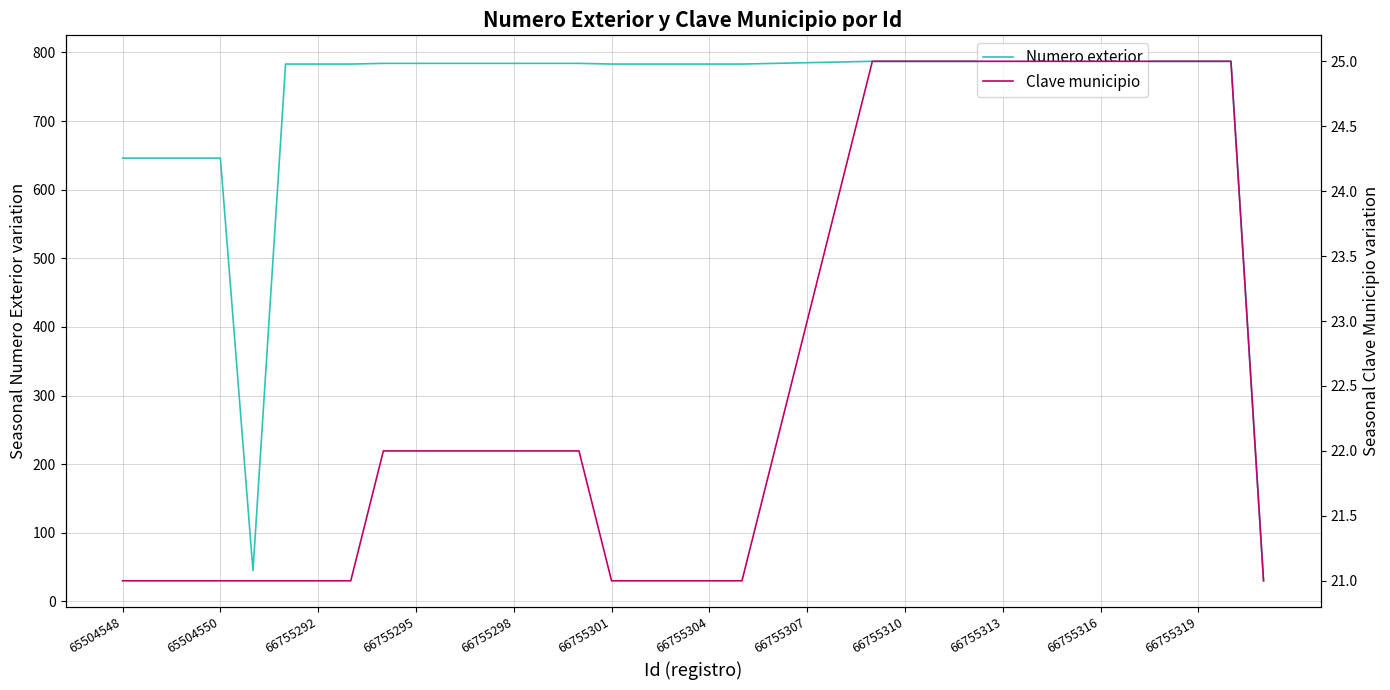

The Numero exterior series shows 356 at 66755307. True or false?

False